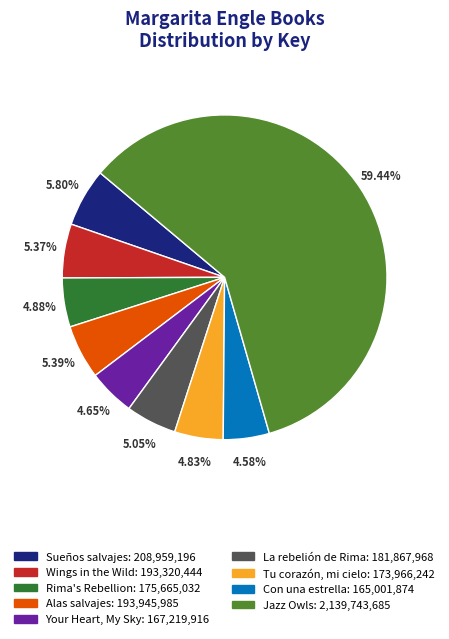

How many segments does this pie chart have?

9